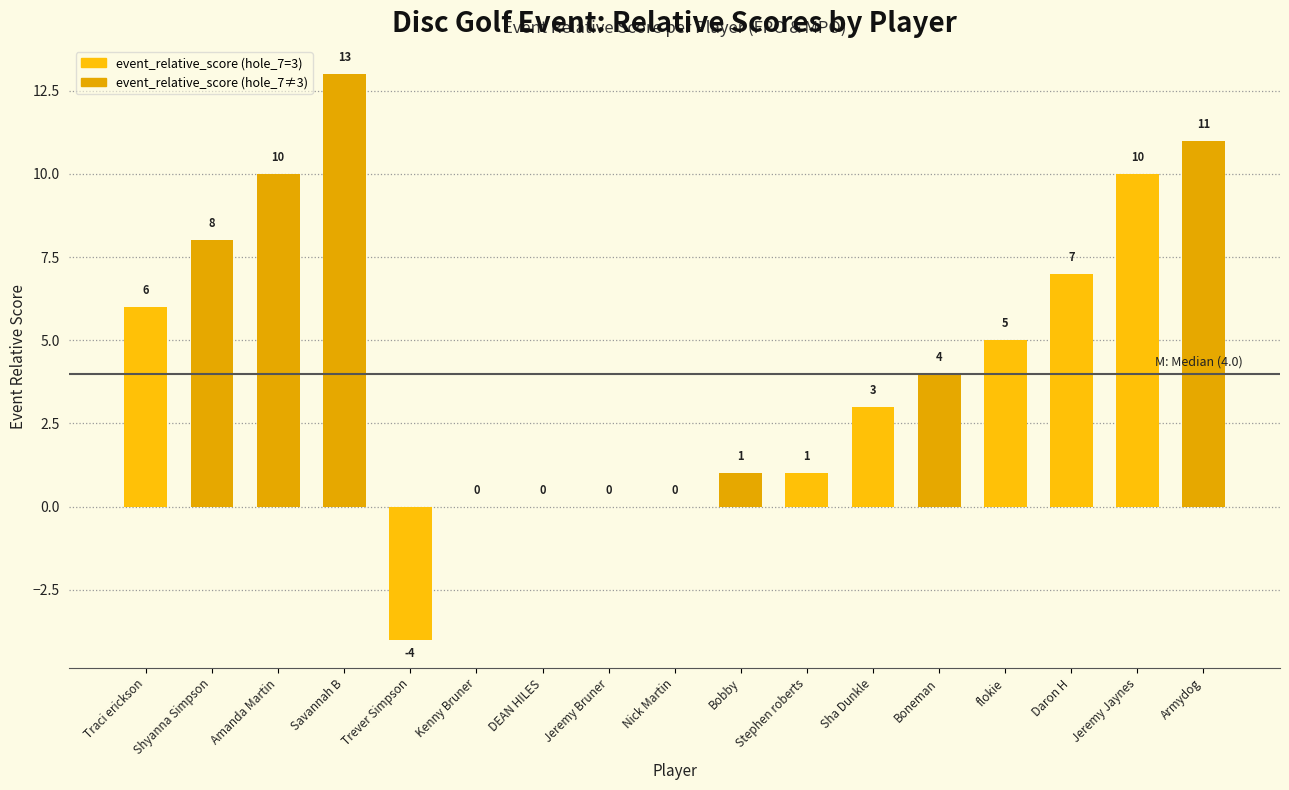

What is the approximate value at Sha Dunkle?

3